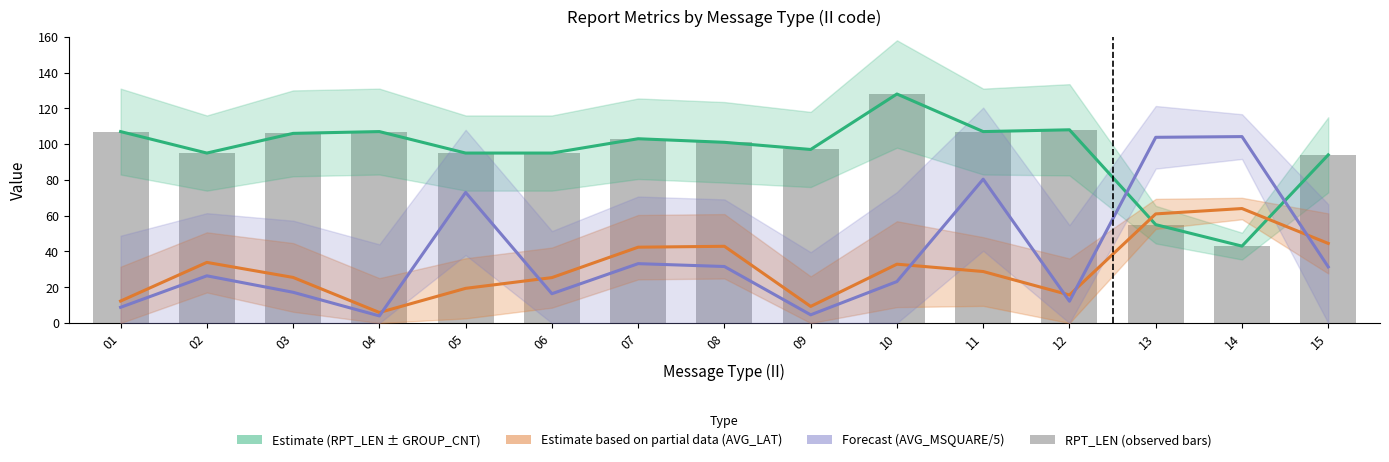

Are the bars horizontal?

No